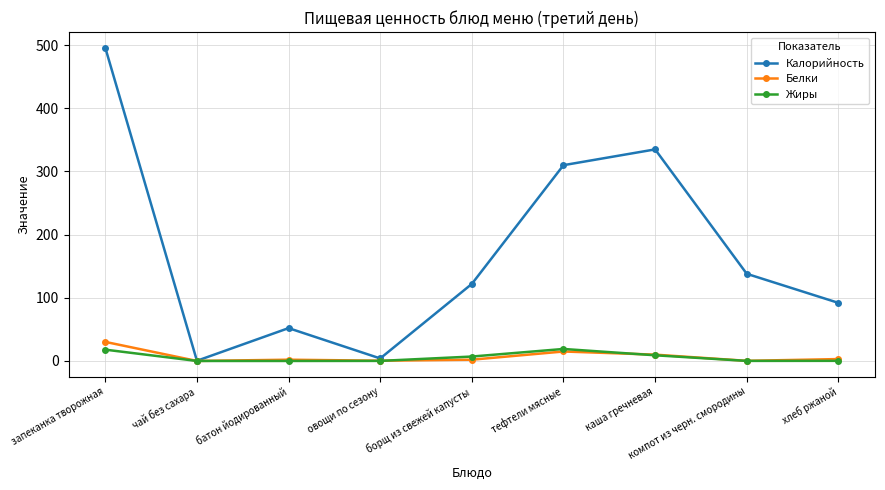

What is the label of the 6th point from the right?

овощи по сезону